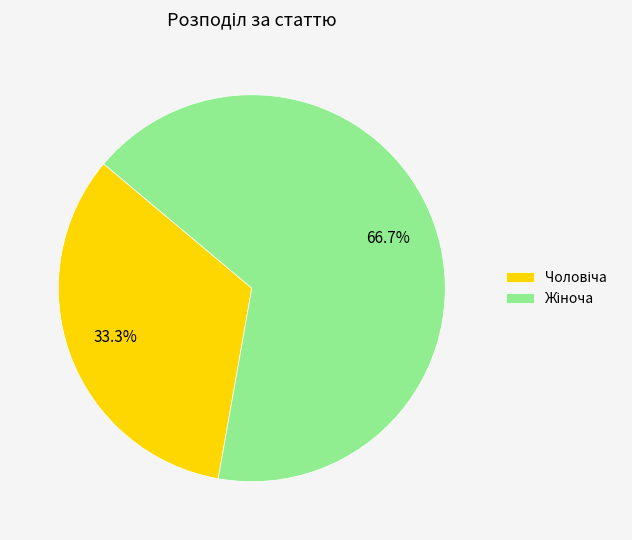

Is there any slice that represents more than half of the pie?

Yes